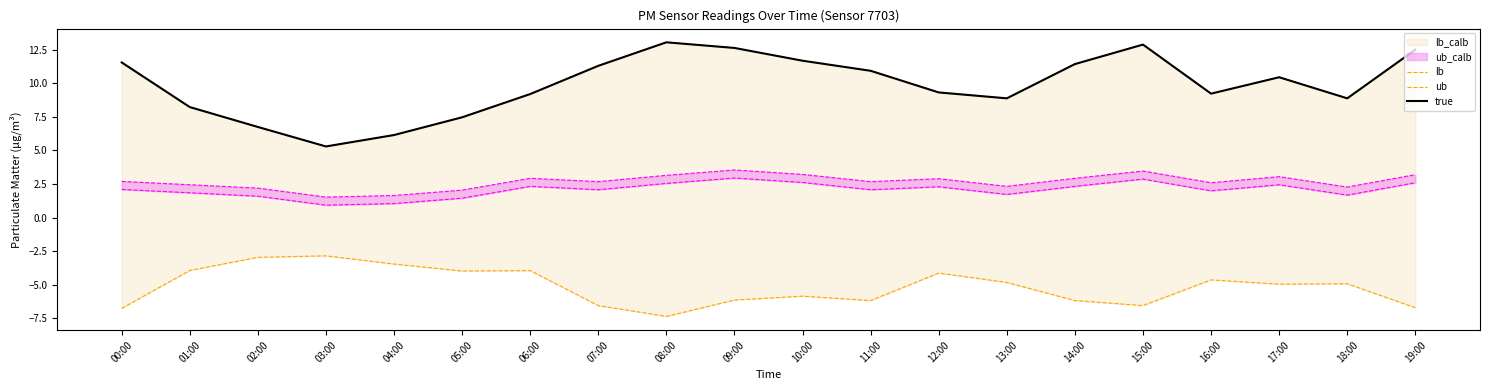

True or false: ub and true cross at least once.

False